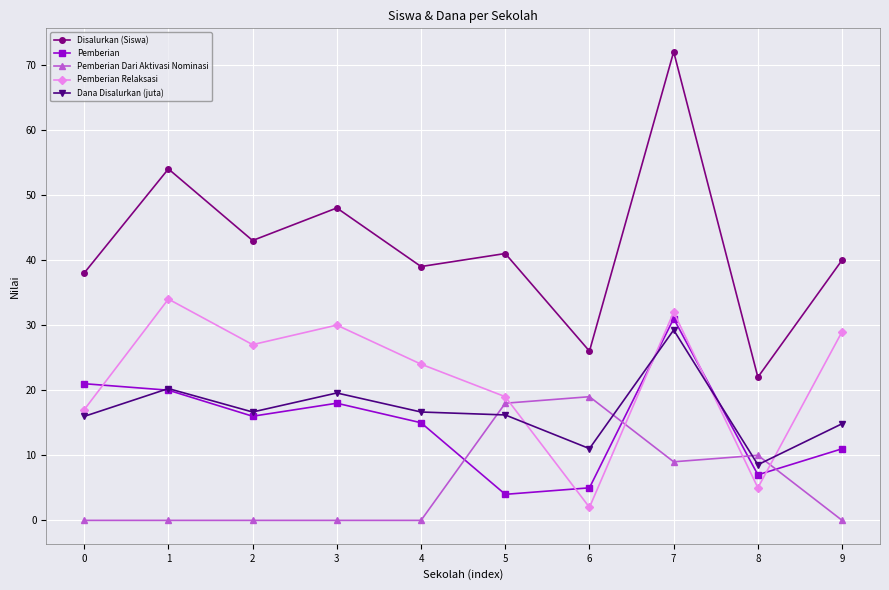

What is the sum of the Pemberian values at 5 and 1?

24.0